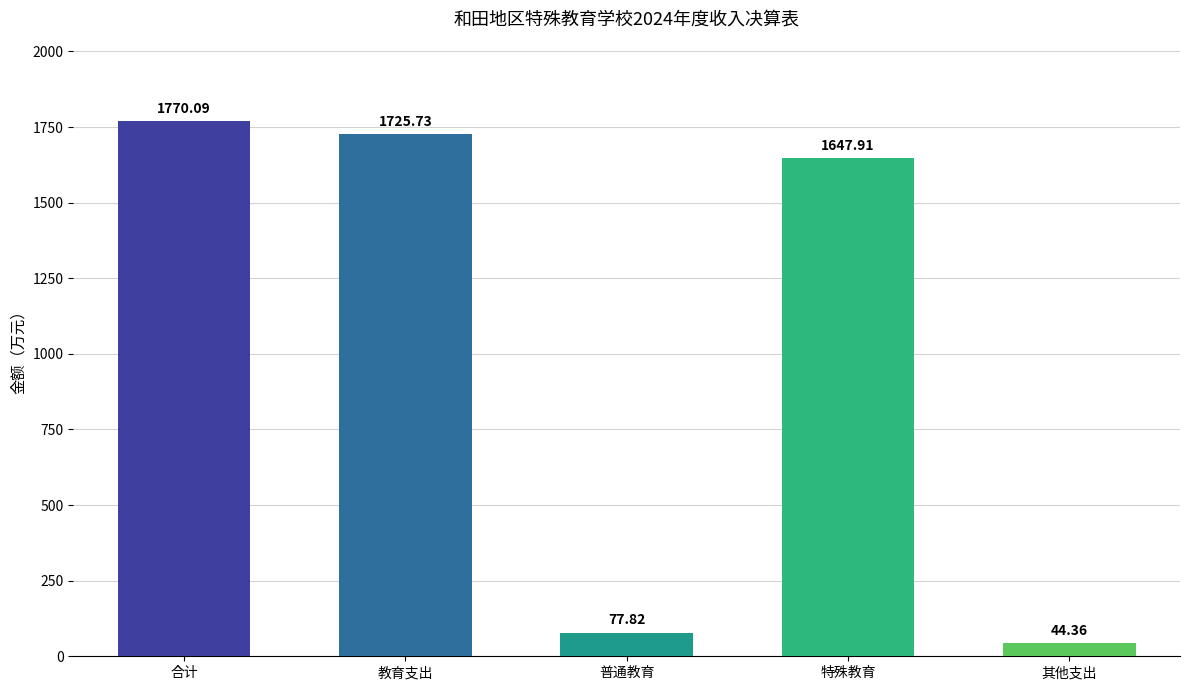

Reading right to left, what are all the values shown in this chart?

44.4	1647.9	77.8	1725.7	1770.1